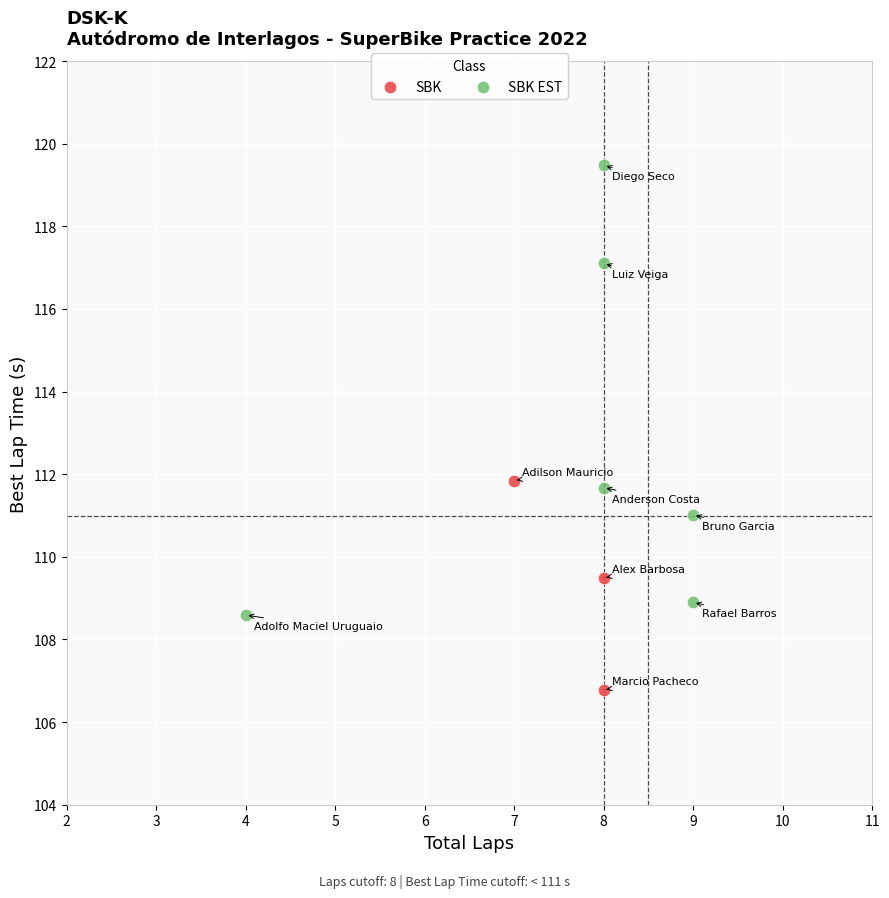

Which series reaches the maximum Y coordinate?

SBK EST